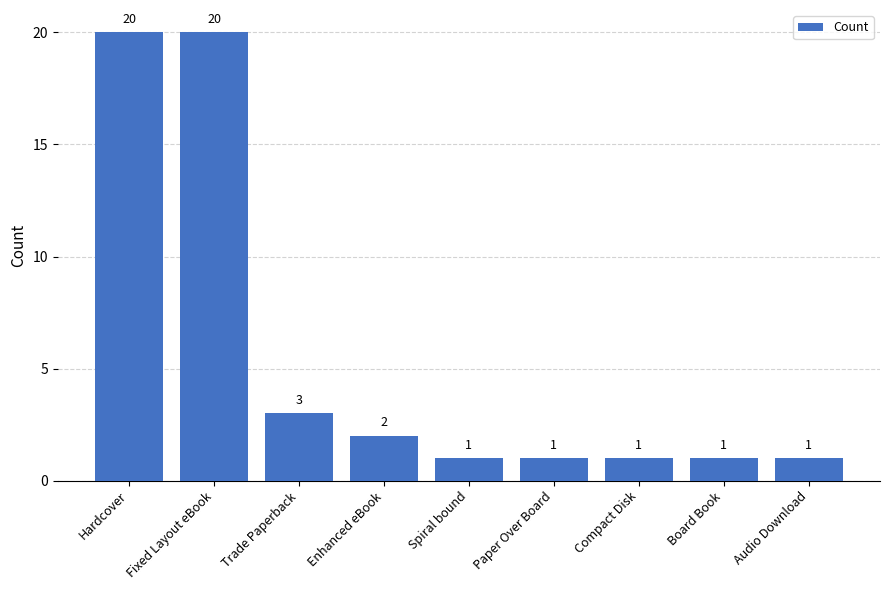

What is the sum of the values at Hardcover and Spiral bound?

21